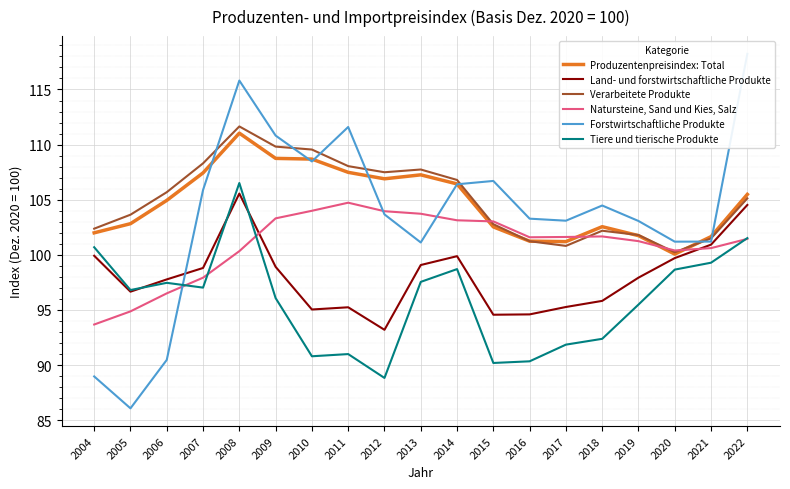

What is the smallest value displayed?

86.1